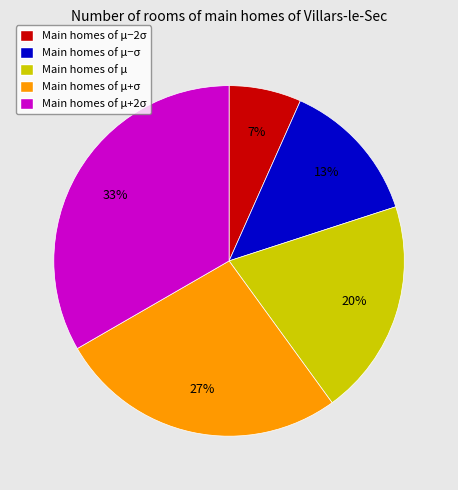

Is there any slice that represents more than half of the pie?

No